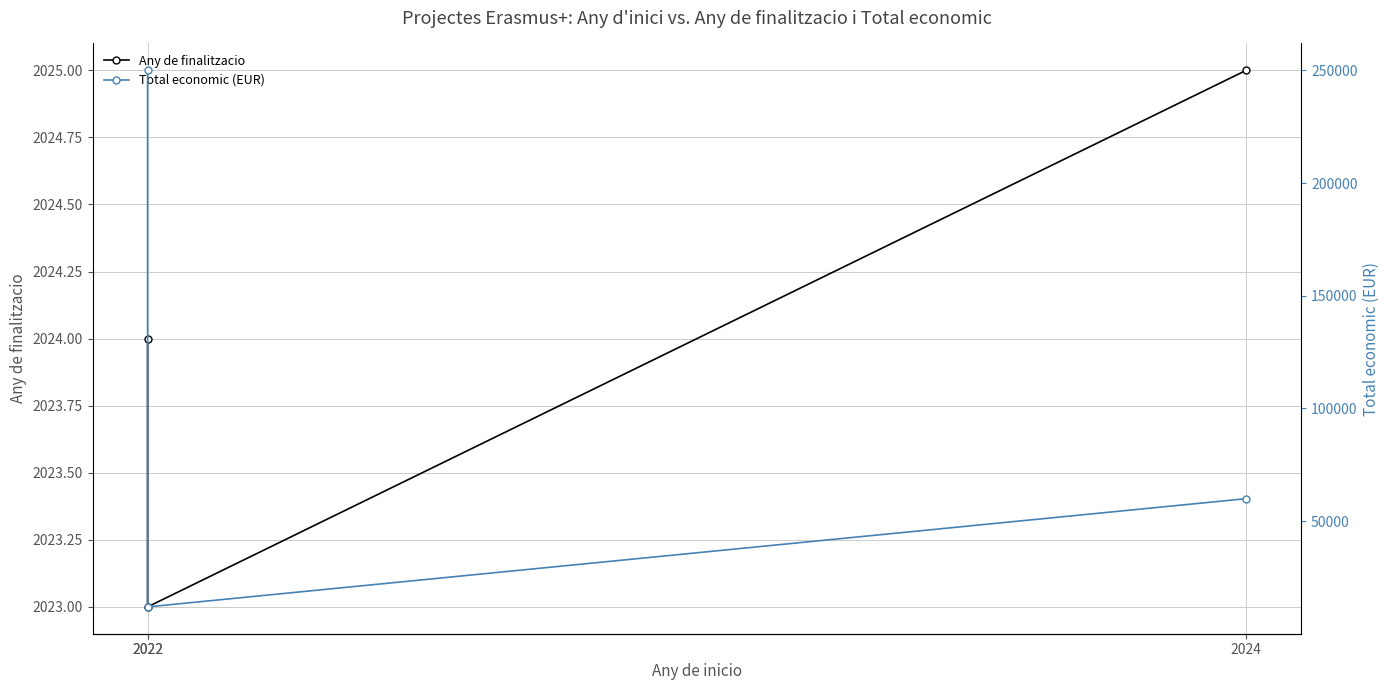

Which series has the largest range (max minus min)?

Total economic (EUR)